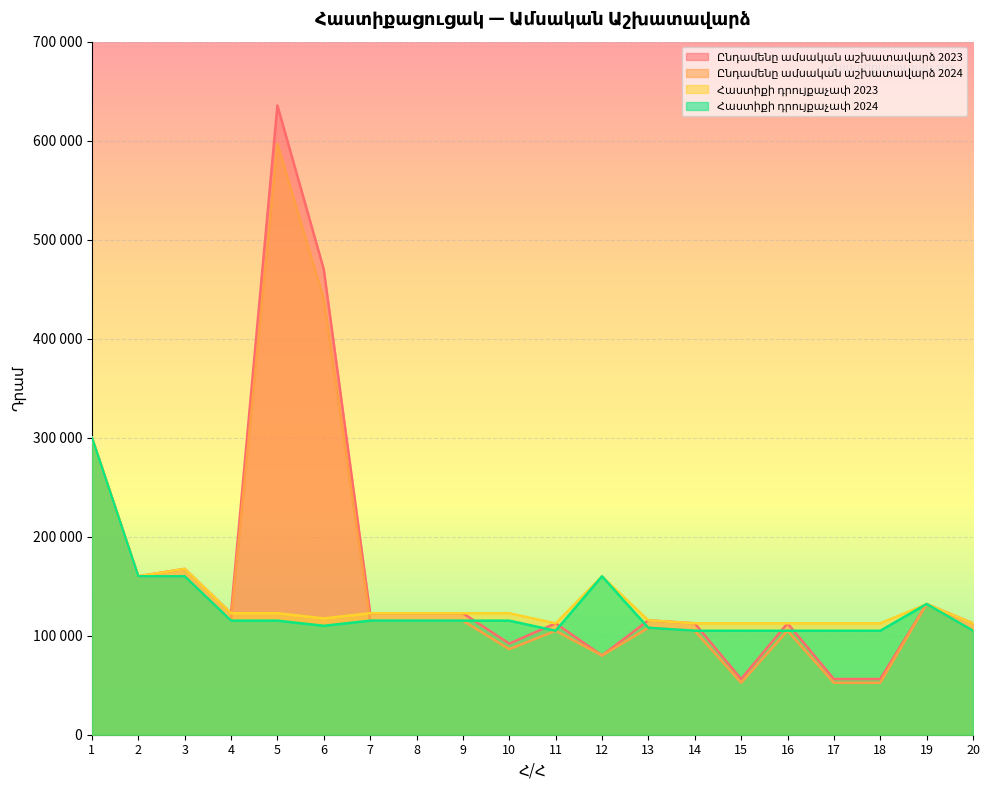

Which series has the largest total across all categories?

Ընդամենը ամսական աշխատավարձ 2023